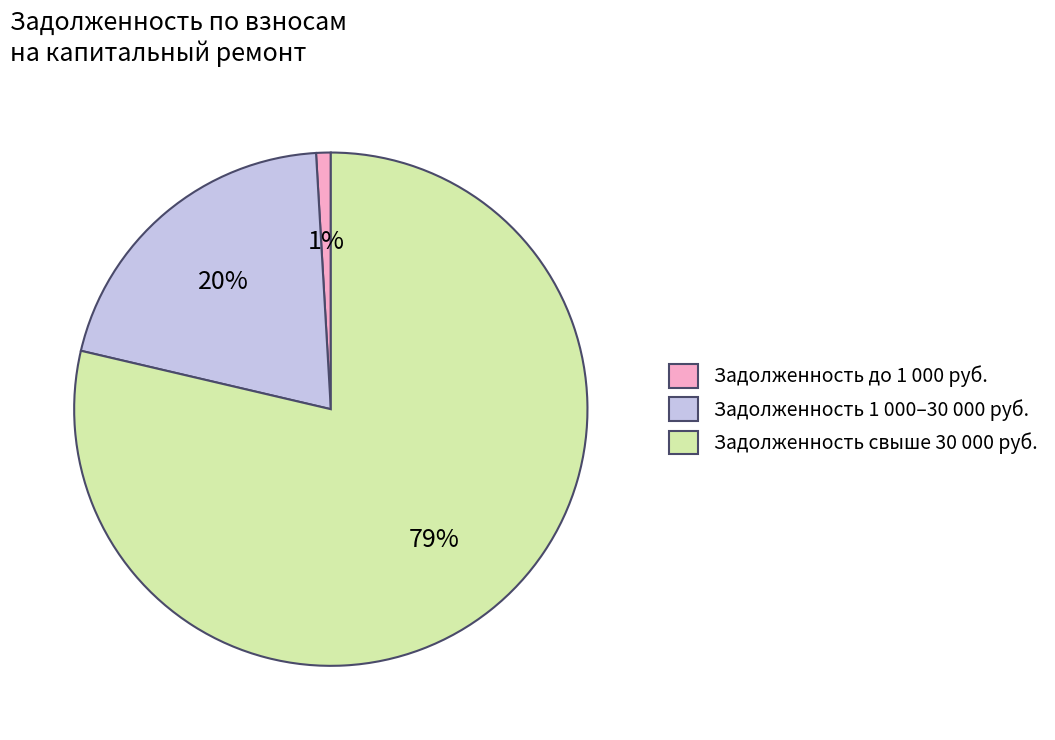

Which slice is the largest?

Задолженность свыше 30 000 руб.